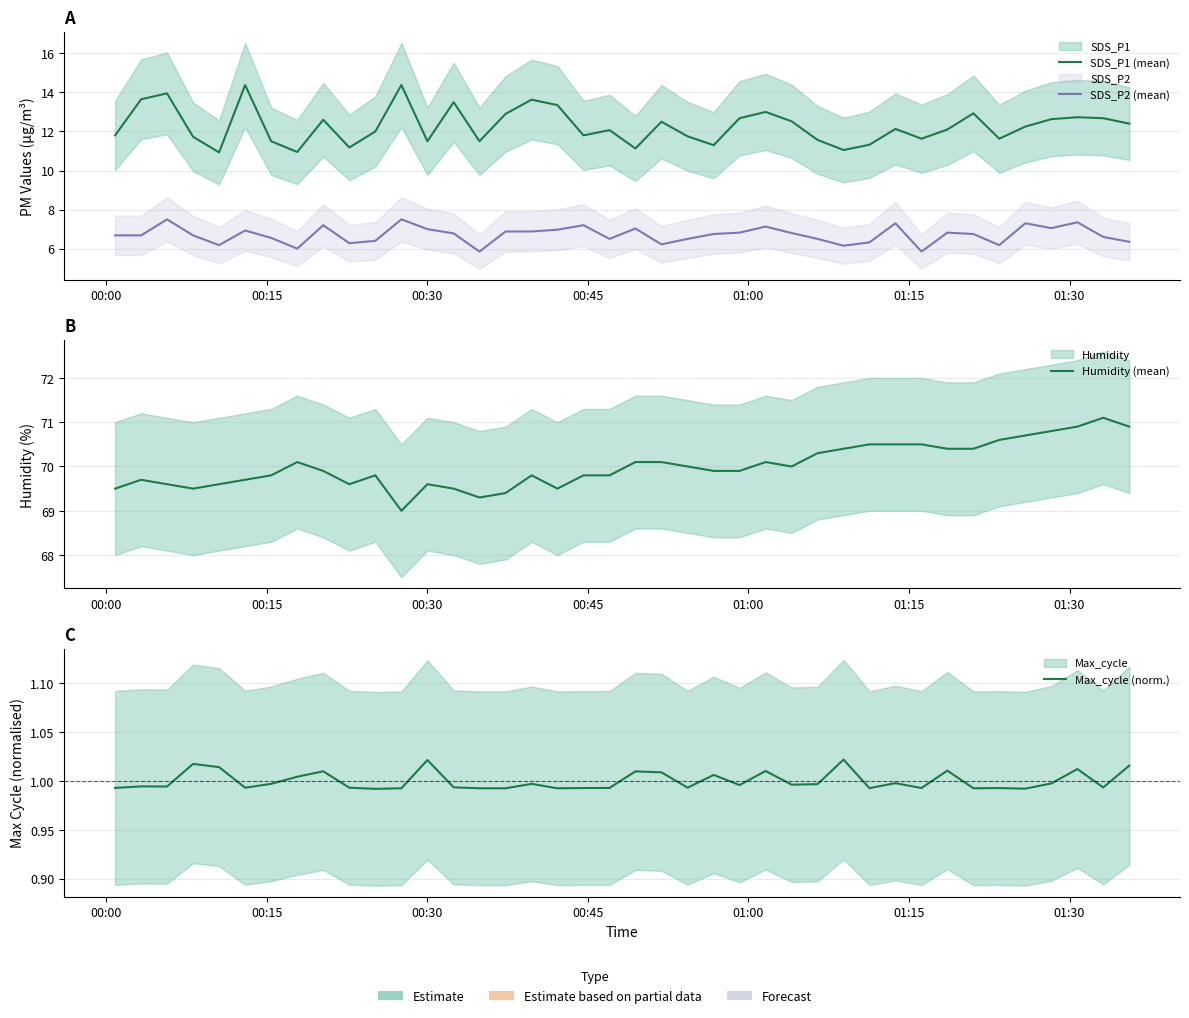

Is it true that Max_cycle (norm.) equals 1.4 at 10?

False